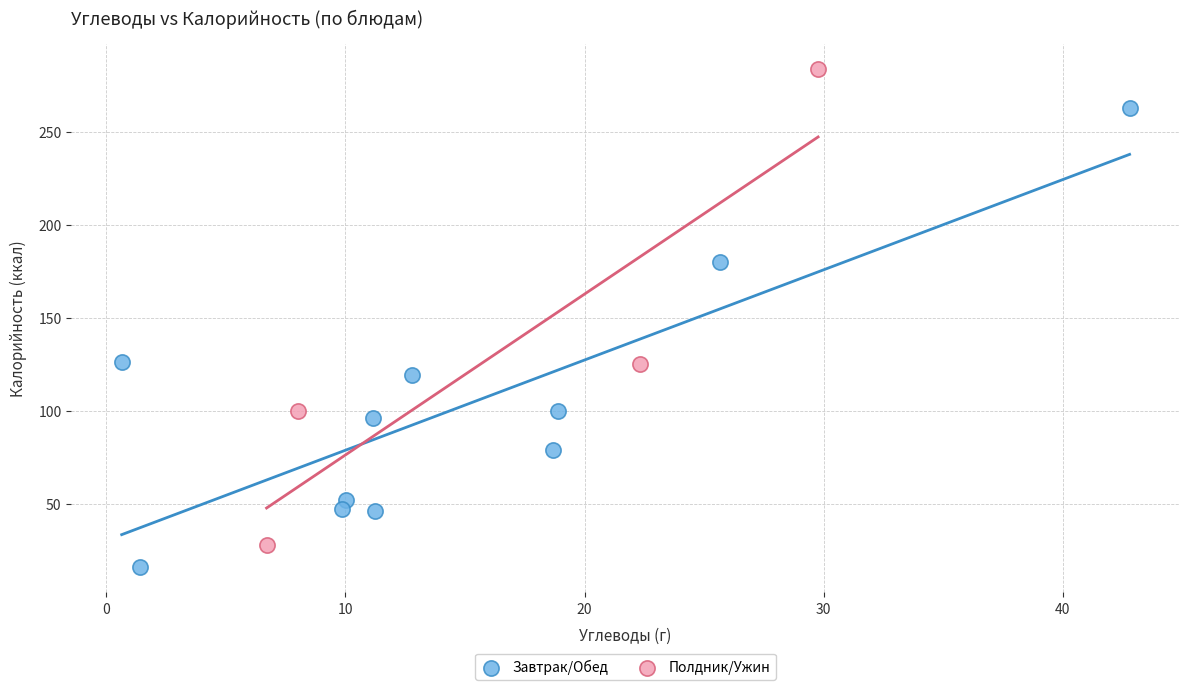

Which series contains the highest Y value?

Полдник/Ужин